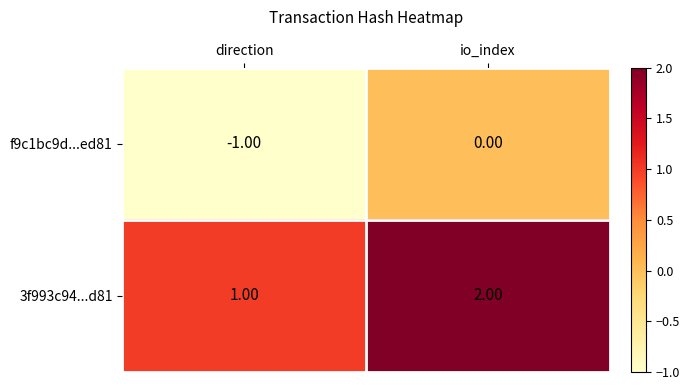

Is the value of f9c1bc9d...ed81 at direction greater than the value of 3f993c94...d81 at direction?

No